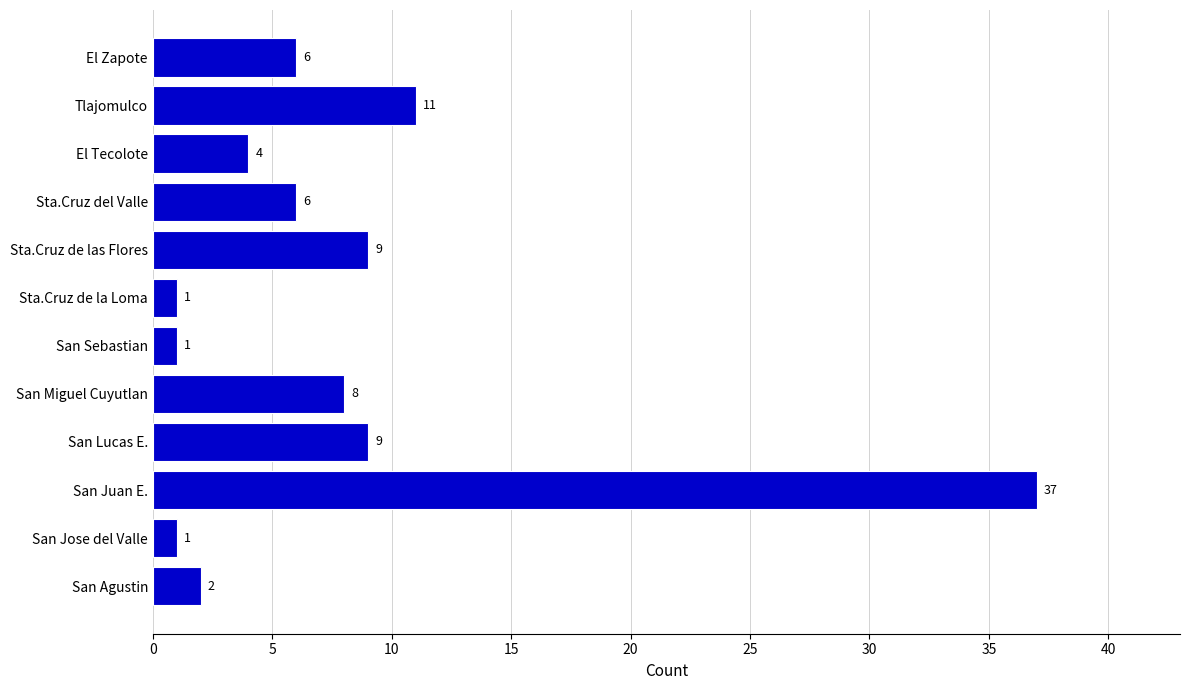

Reading bottom to top, extract all data points from this chart.

2	1	37	9	8	1	1	9	6	4	11	6